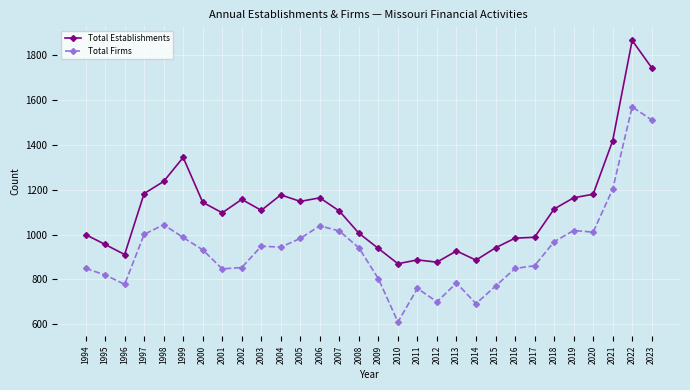

What is the sum of all Total Establishments values?

33521